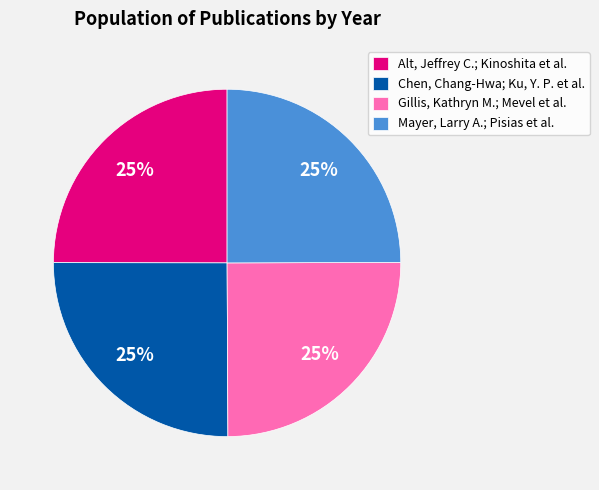

The Chen, Chang-Hwa; Ku, Y. P. et al. slice represents 25% of the pie. True or false?

True